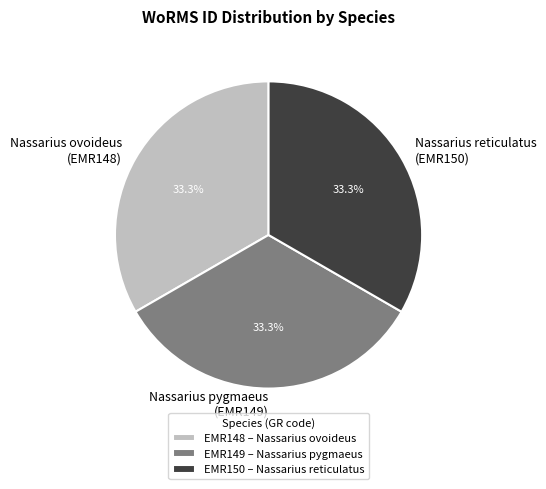

Does Nassarius pygmaeus (EMR149) represent more than half of the total?

No